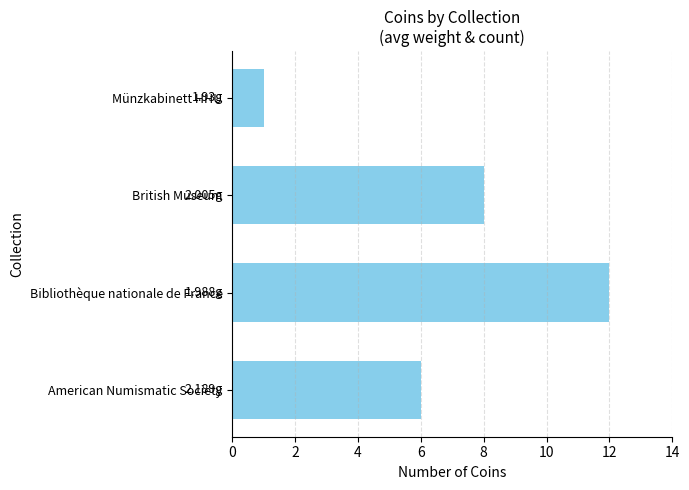

What is the difference between the second highest and minimum values?

7